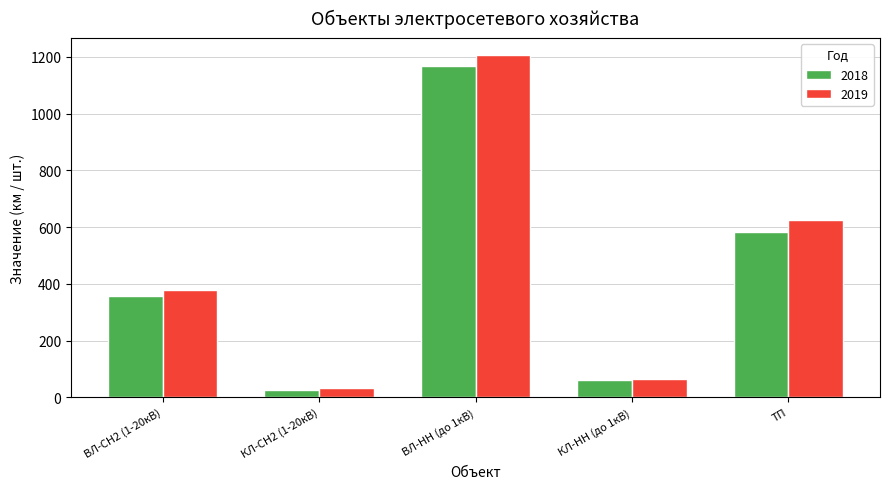

How many bars are there in total?

10